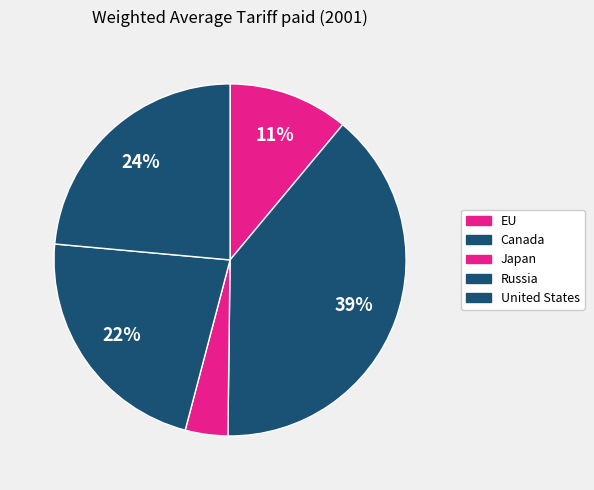

To the nearest percent, what is the average slice percentage?

20%